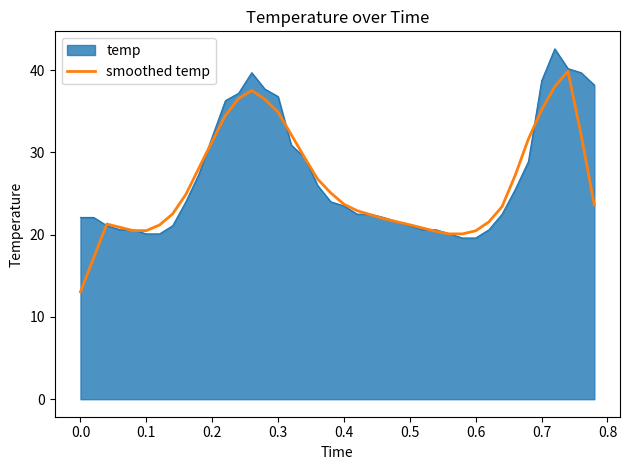

What is the maximum value for smoothed temp?

39.9